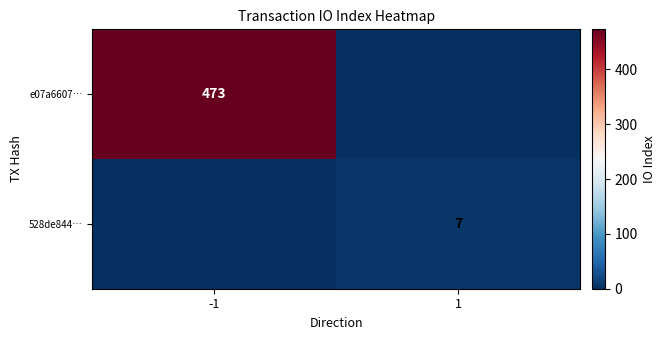

Is it true that 528de844… equals 7 at 1?

True